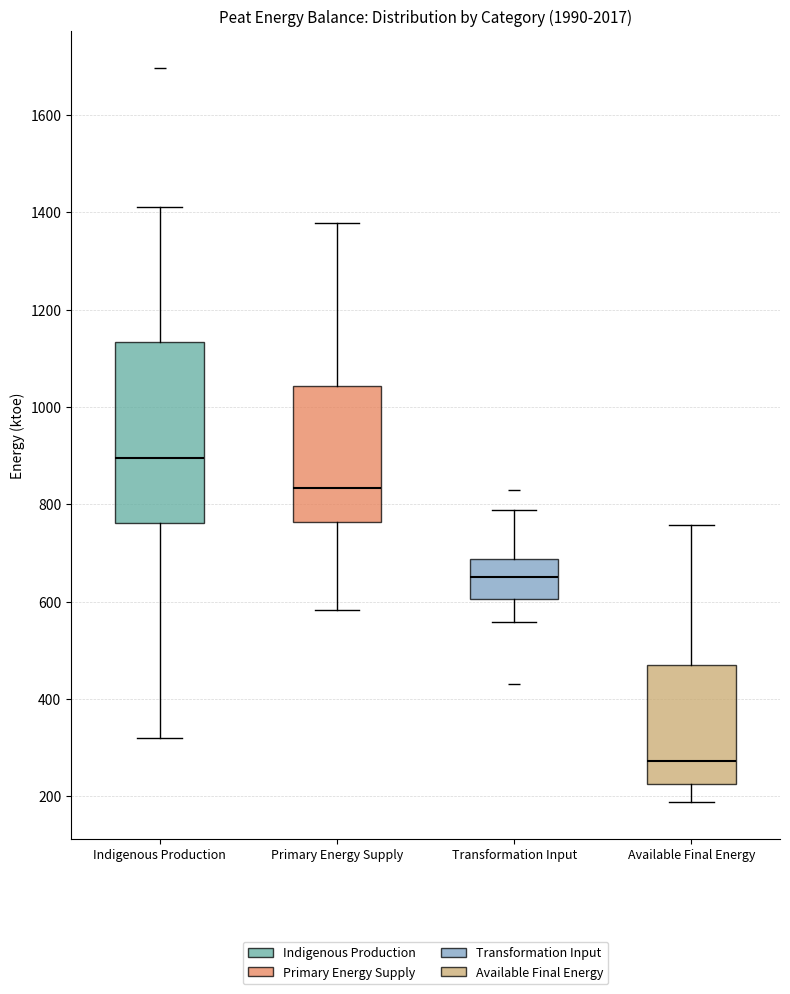

Which box has the highest median line?

Indigenous Production